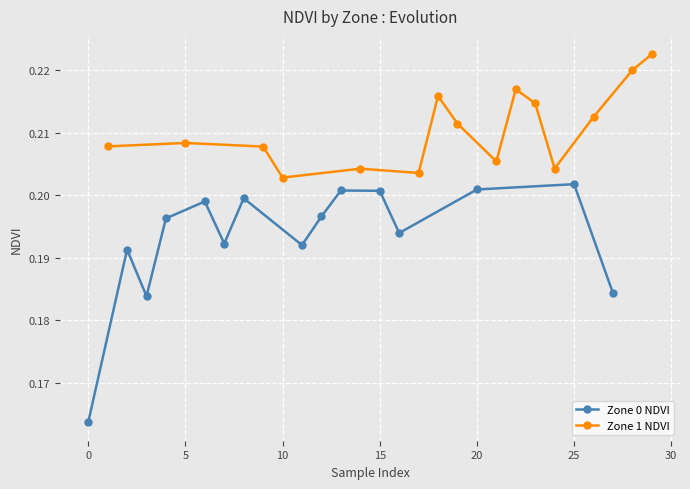

In Zone 0 NDVI, how many points are higher than both neighbors (excluding endpoints)?

5